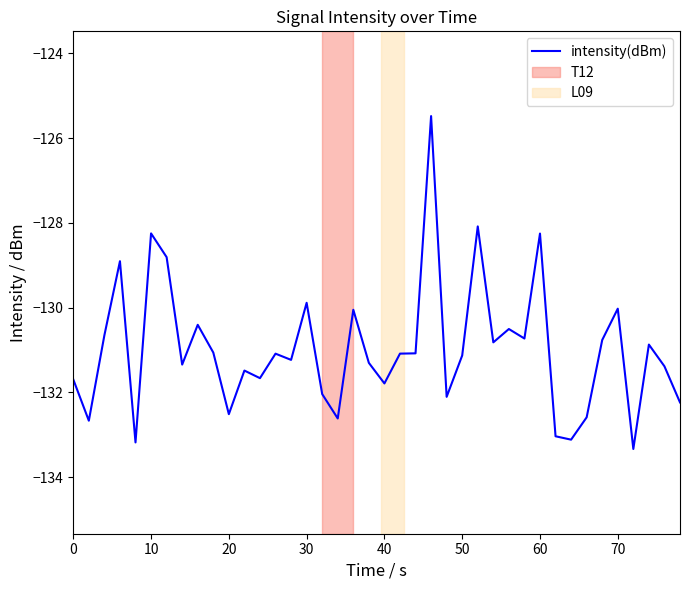

What is the maximum value shown in the chart?

-125.5